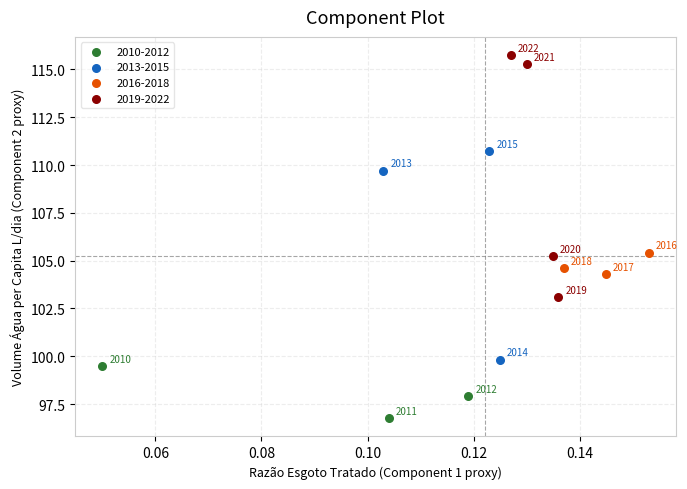

Which series contains the highest Y value?

2019-2022